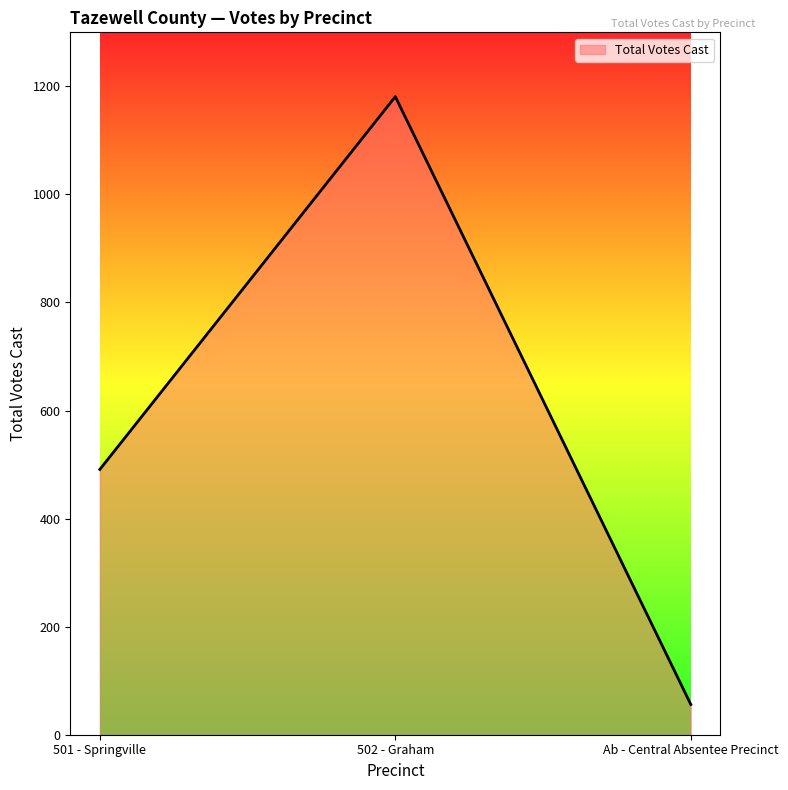

What is the change in value from 501 - Springville to 502 - Graham?

+690